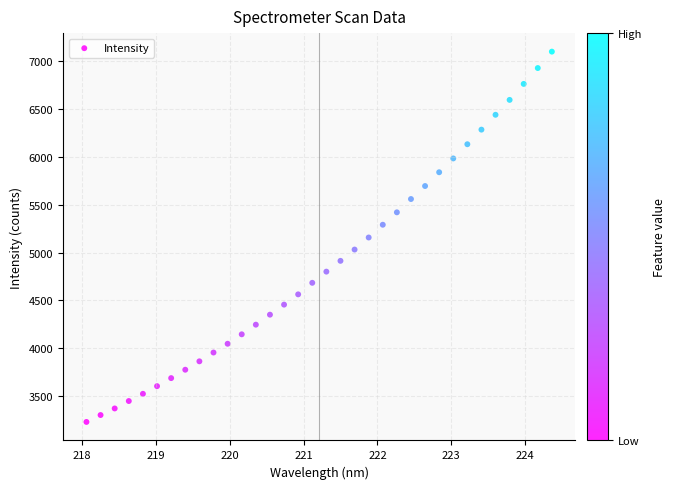

What is the range of X values (max minus min)?

6.3